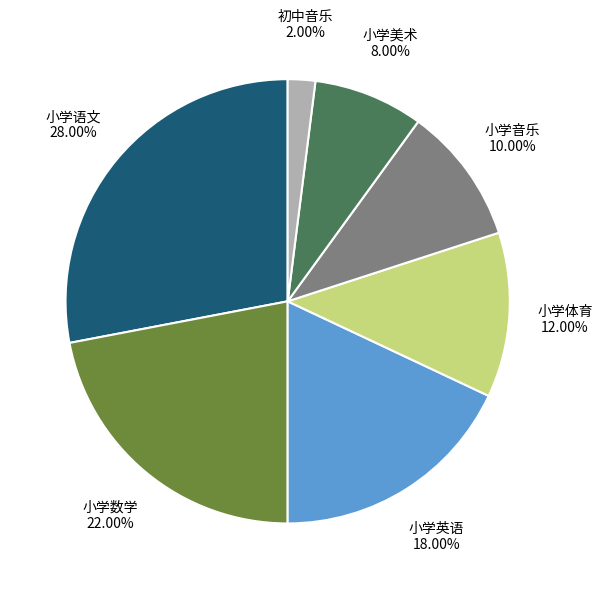

How many segments does this pie chart have?

7